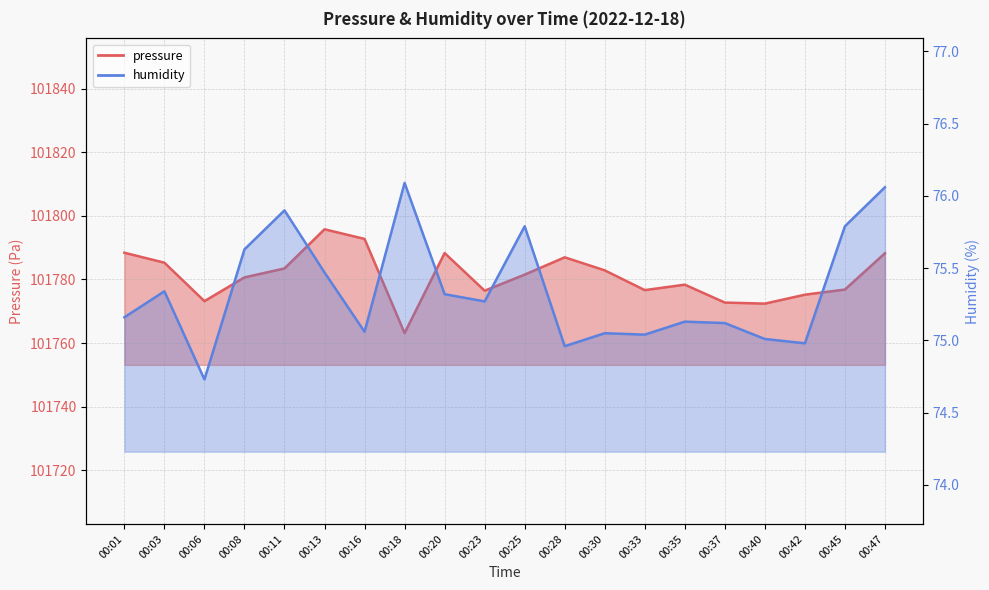

Rank the categories by humidity value from highest to lowest.

00:18, 00:47, 00:11, 00:25, 00:45, 00:08, 00:13, 00:03, 00:20, 00:23, 00:01, 00:35, 00:37, 00:16, 00:30, 00:33, 00:40, 00:42, 00:28, 00:06